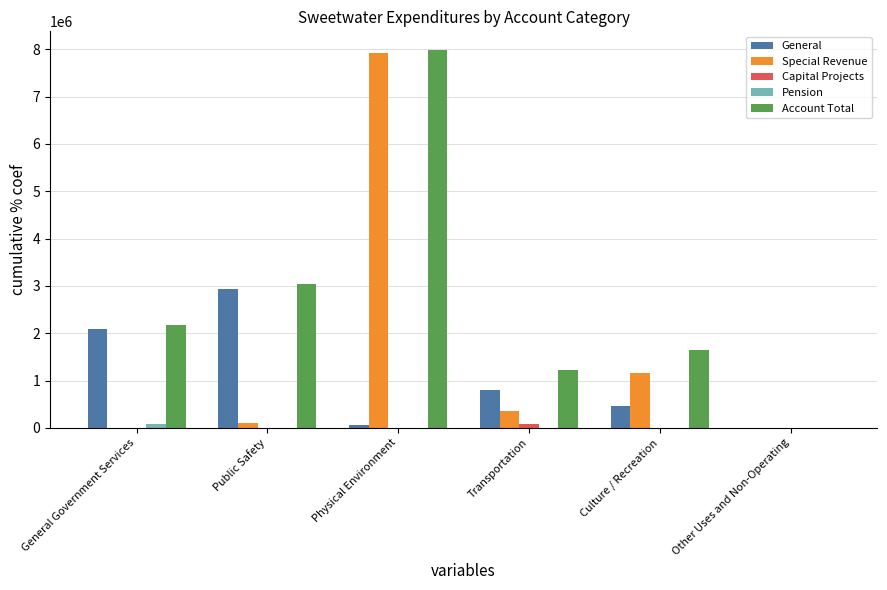

The value of Special Revenue at Culture / Recreation is 1812828. True or false?

False